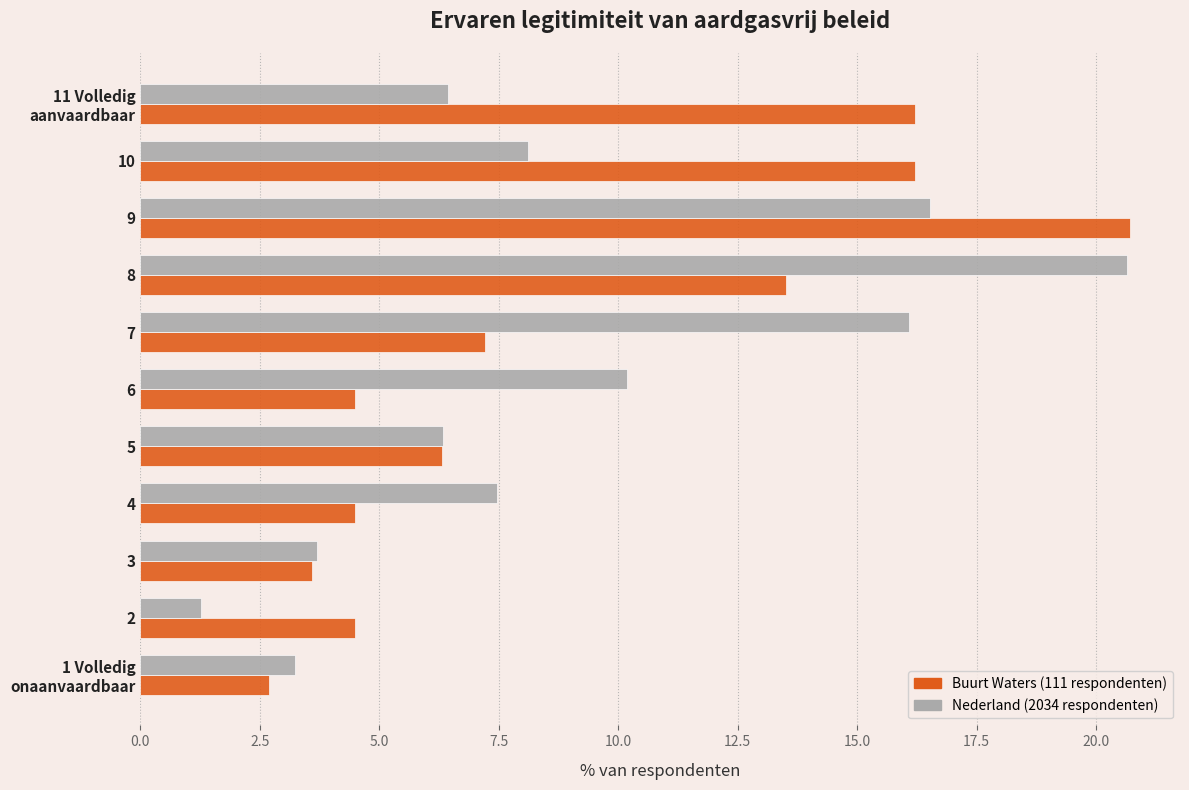

How many data points in Nederland (2034 respondenten) are less than 7?

5